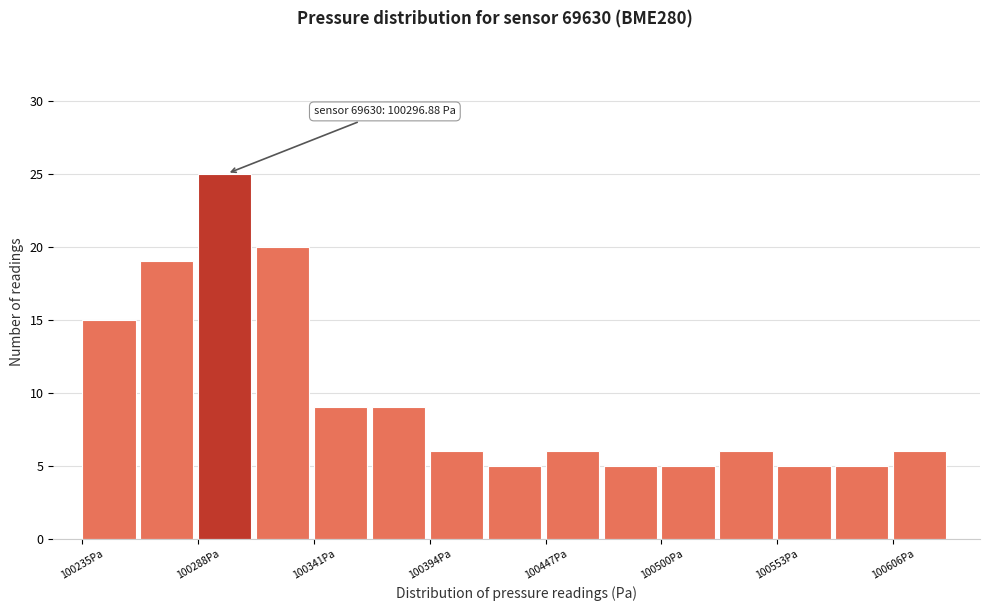

Read against the x-axis, roughly where is the centre of the tallest bar?

100300